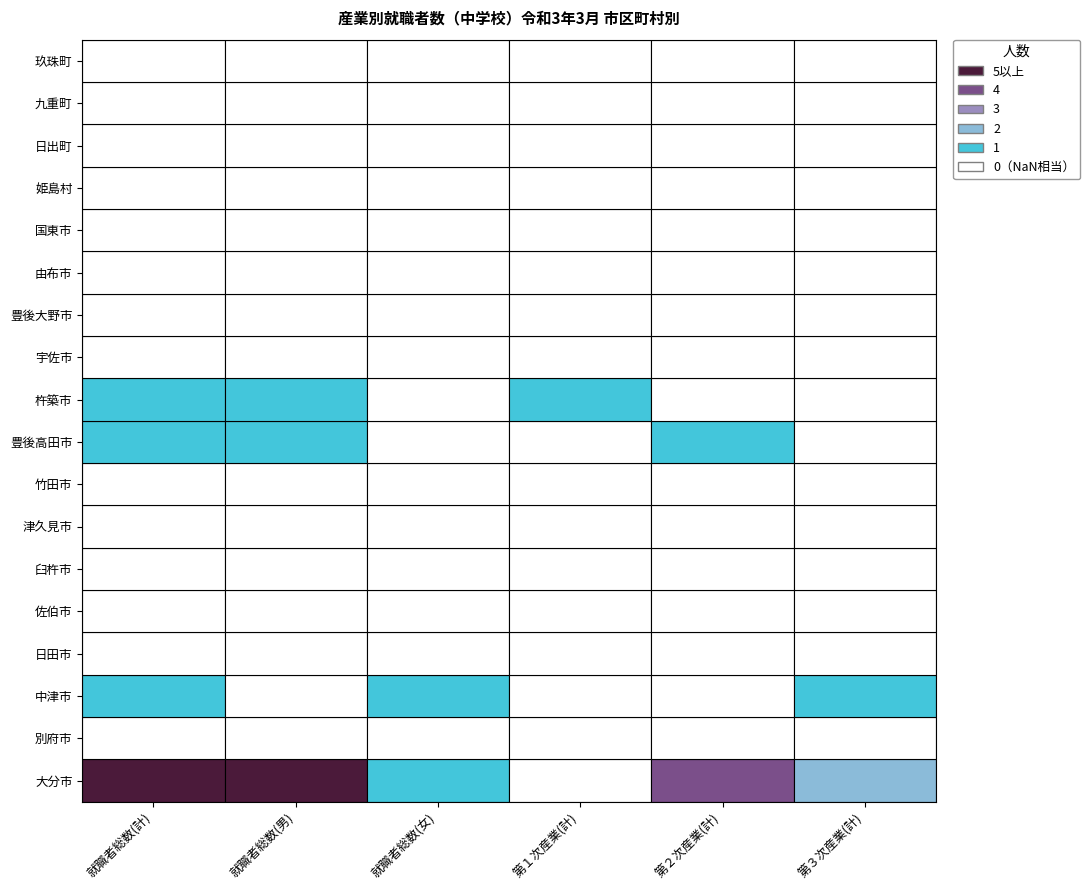

What is the greatest value displayed?

6